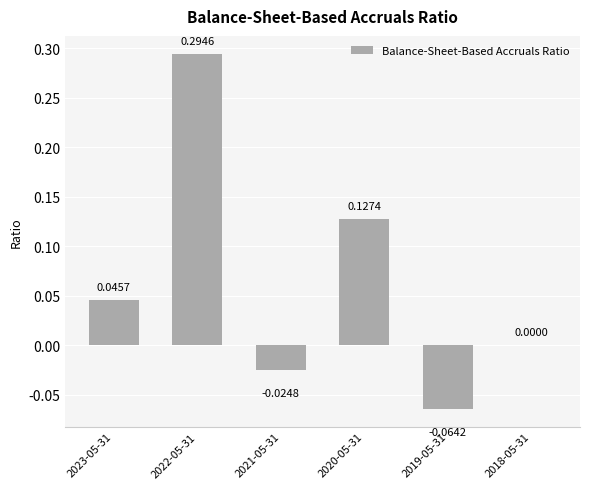

Where is the data nearest to the value 0?

2018-05-31